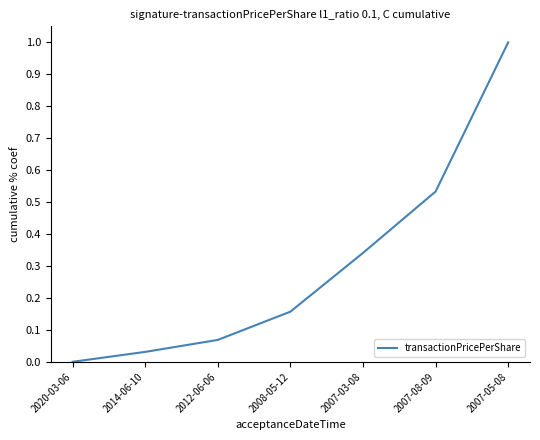

List the labels in order of value, largest first.

2007-05-08, 2007-08-09, 2007-03-08, 2008-05-12, 2012-06-06, 2014-06-10, 2020-03-06